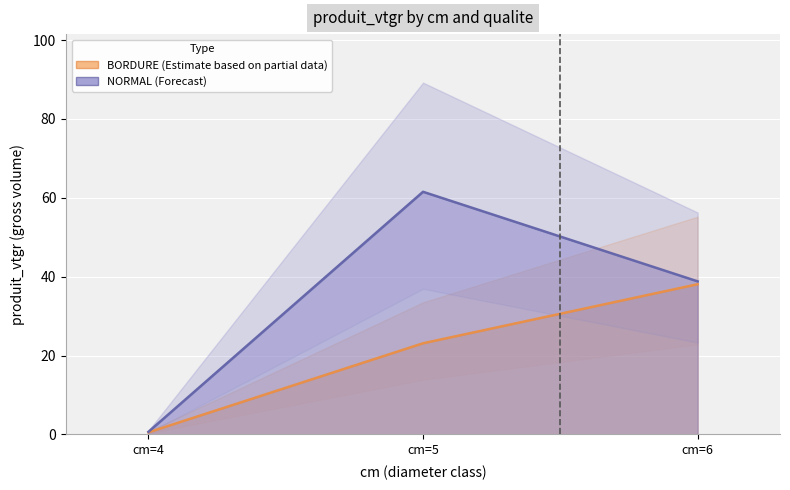

What is the total value across all series at cm=4?

1.2